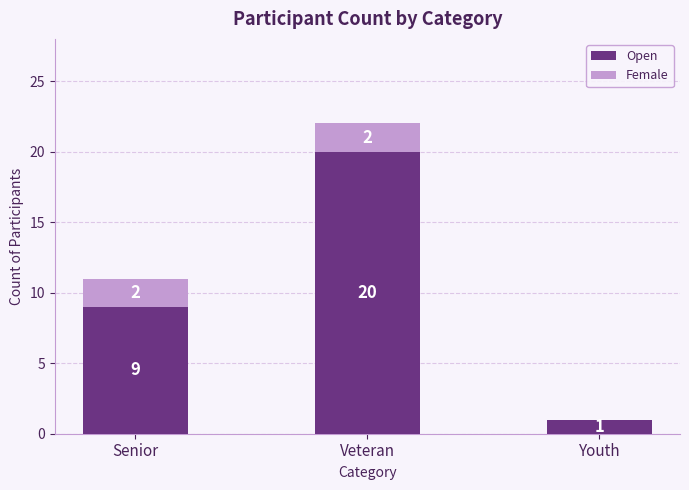

Where is Open nearest to the value 10?

Senior